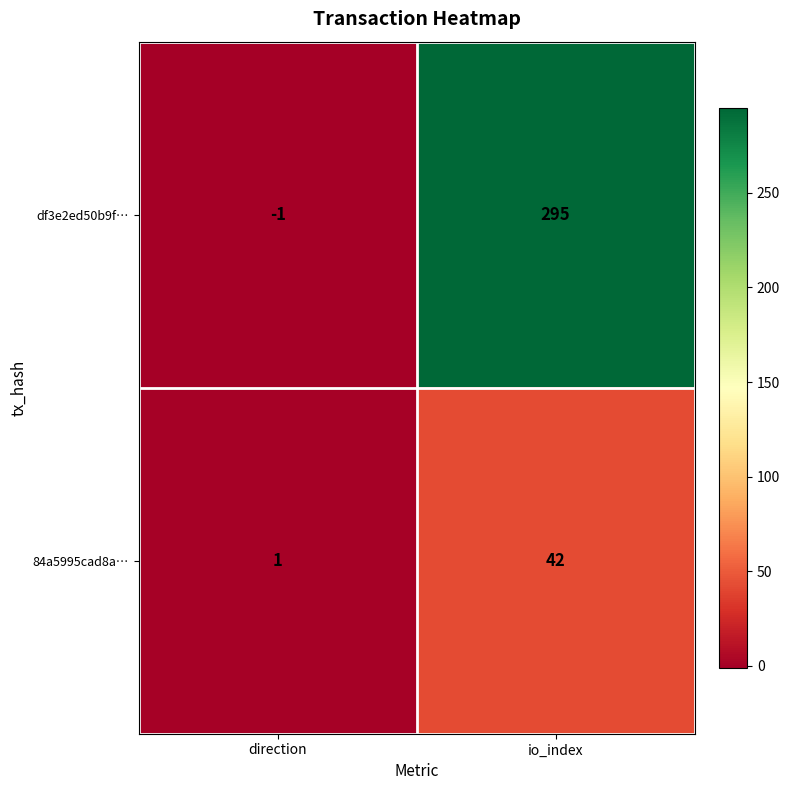

At how many categories does at least one series exceed 259?

1